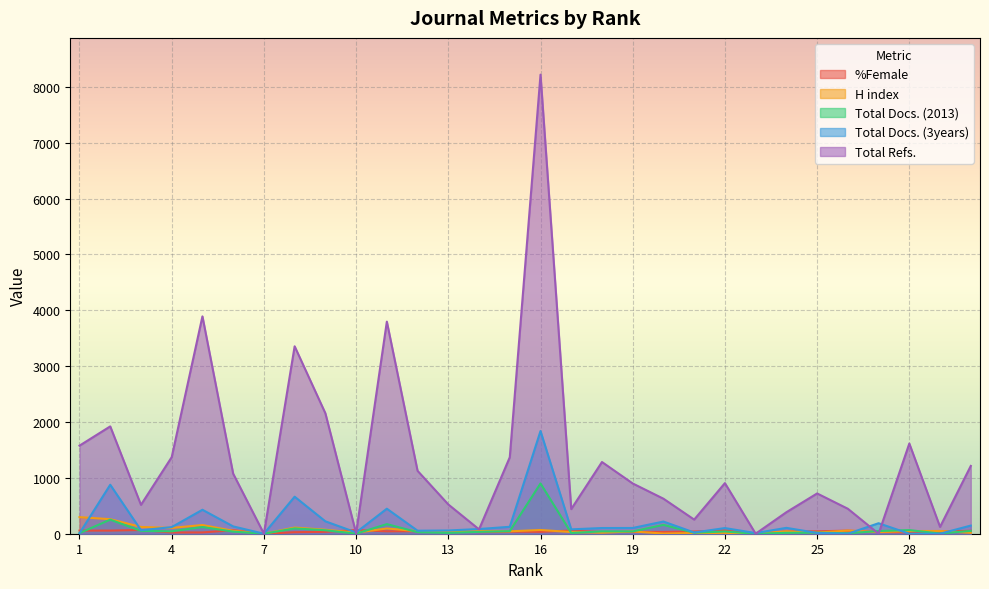

How many values in the Total Refs. series are below 906?

15